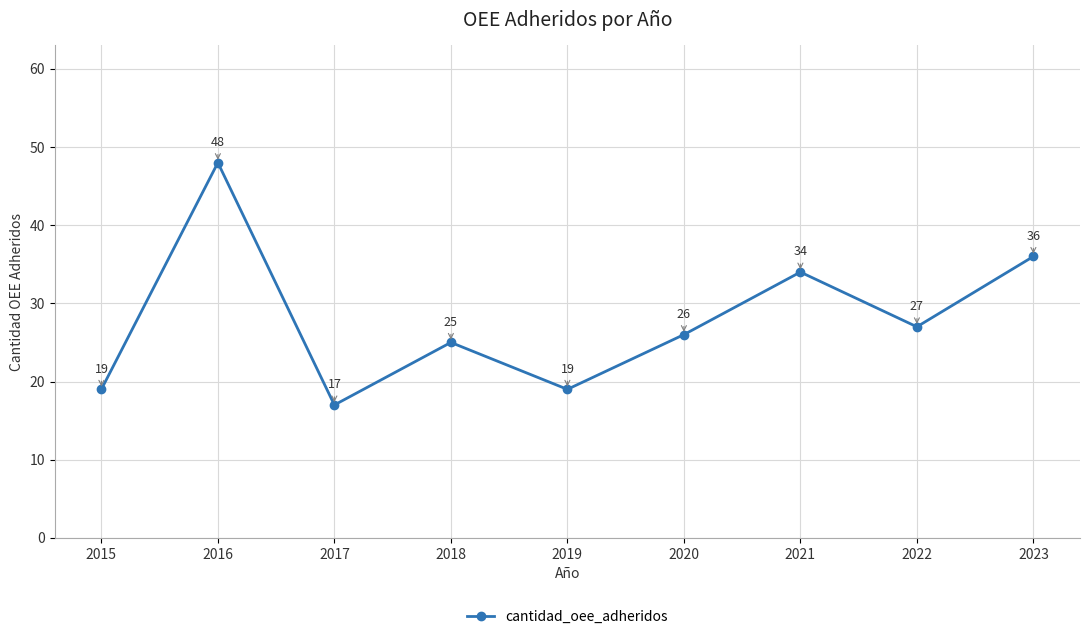

Which category has the highest value across all series?

2016